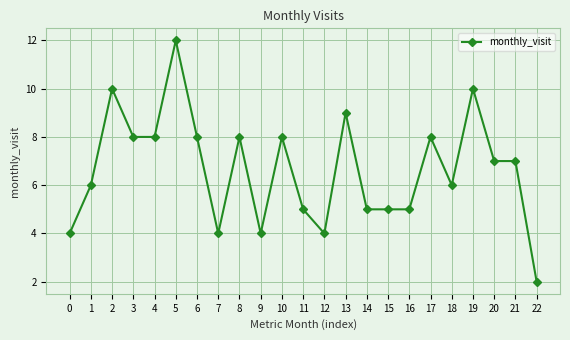

What is the greatest value displayed?

12